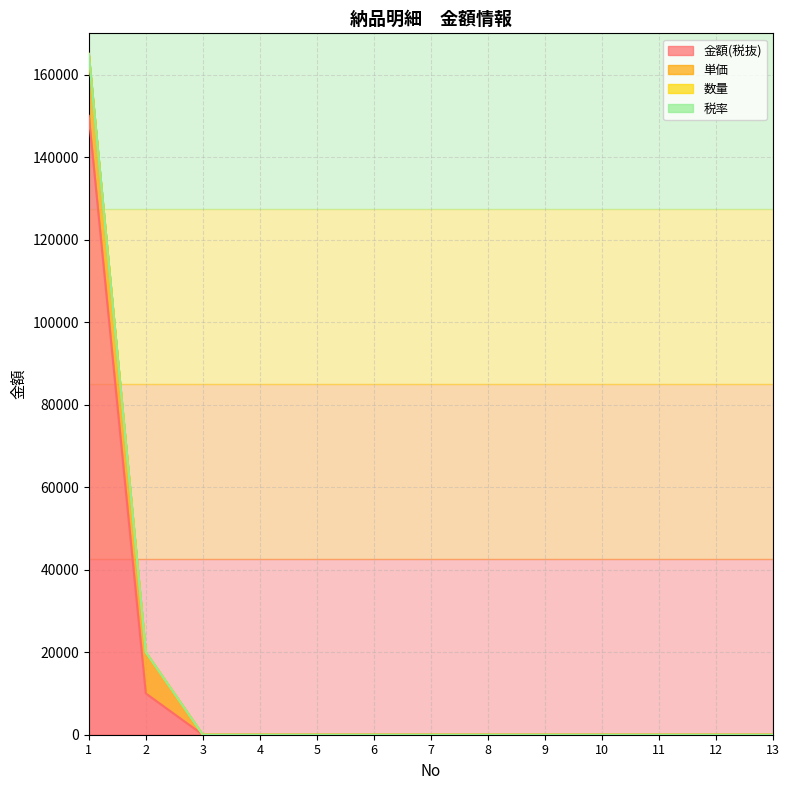

What is the value of the 税率 point at the 1st from the left?

165010